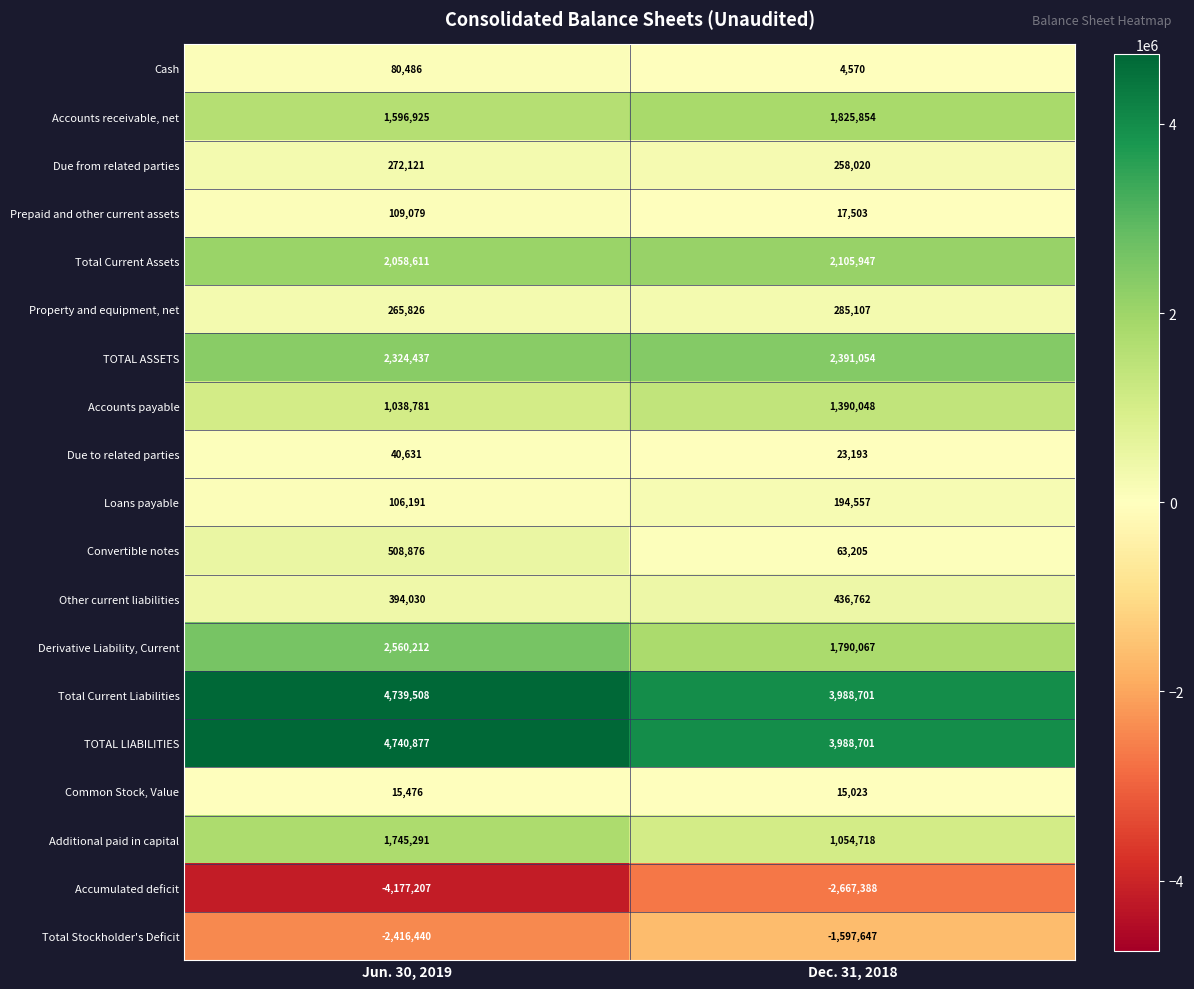

What is the difference between the maximum and minimum values in the Total Stockholder's Deficit series?

818793